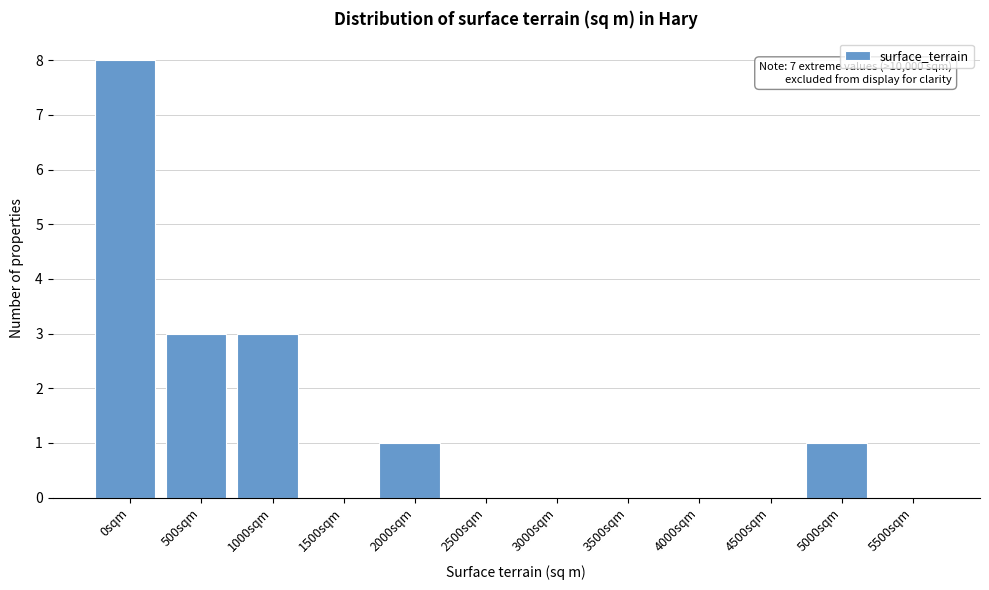

Reading right to left, extract all data points from this chart.

5500sqm=0	5000sqm=1	4500sqm=0	4000sqm=0	3500sqm=0	3000sqm=0	2500sqm=0	2000sqm=1	1500sqm=0	1000sqm=3	500sqm=3	0sqm=8